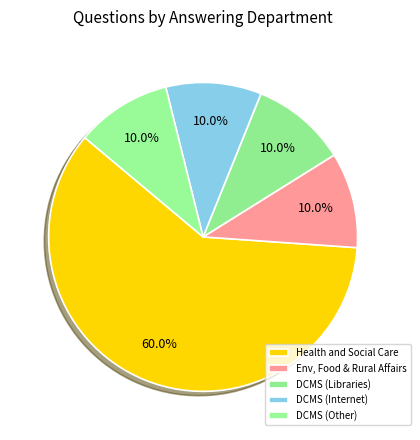

How many slices are in this pie chart?

5